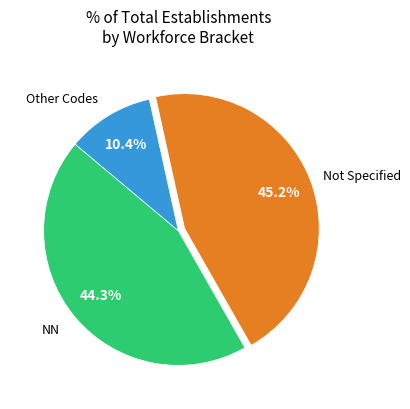

Is there a majority slice in this chart?

No